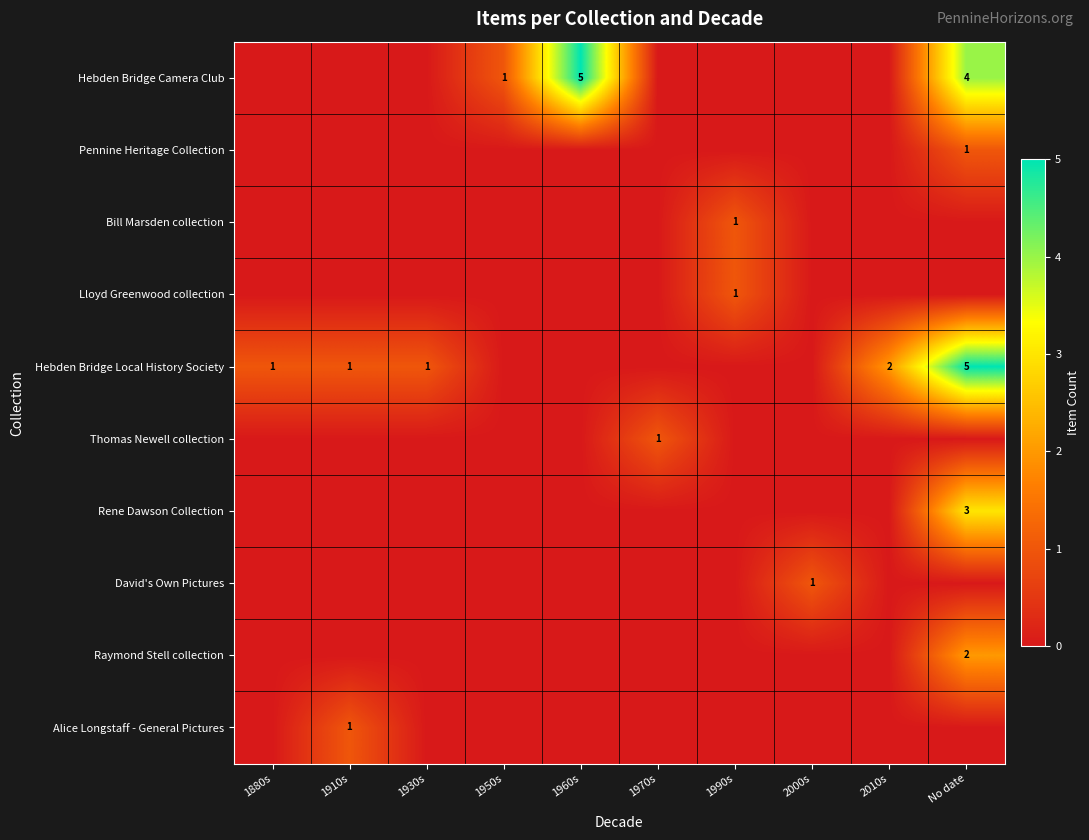

What is the greatest value displayed?

5